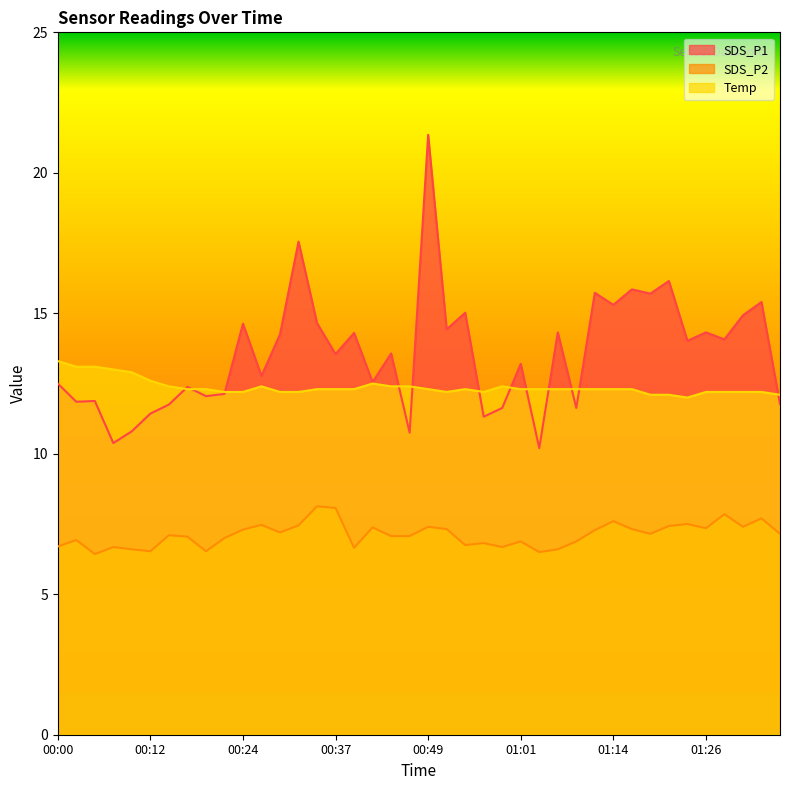

The SDS_P2 series shows 8.1 at 00:34. True or false?

True